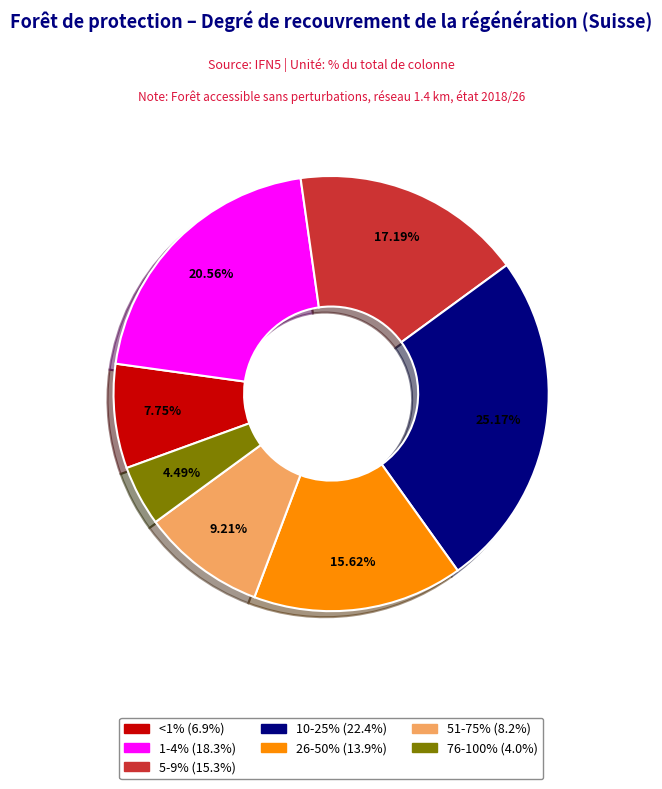

Rank the categories by value from lowest to highest.

76-100%, <1%, 51-75%, 26-50%, 5-9%, 1-4%, 10-25%